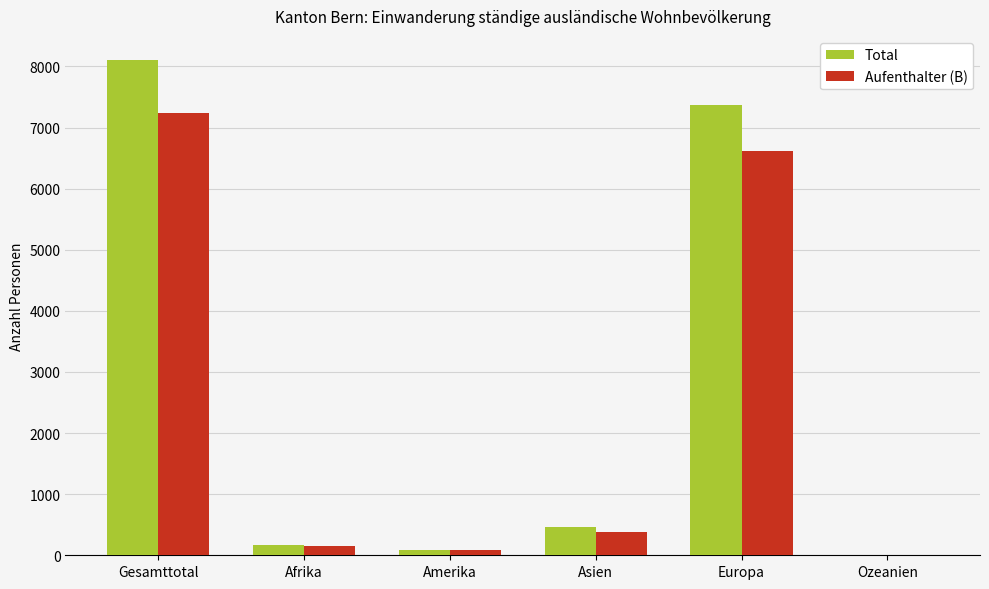

At which category is the sum across all series the highest?

Gesamttotal